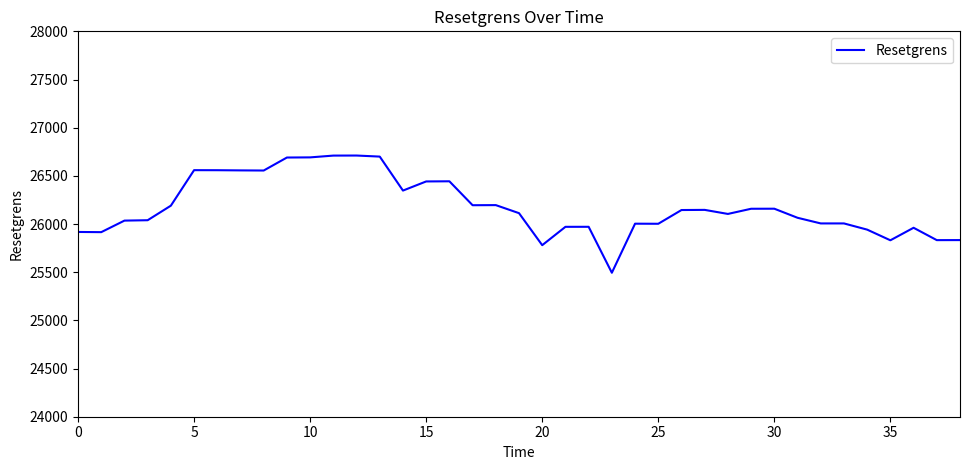

What is the smallest value displayed?

25494.1